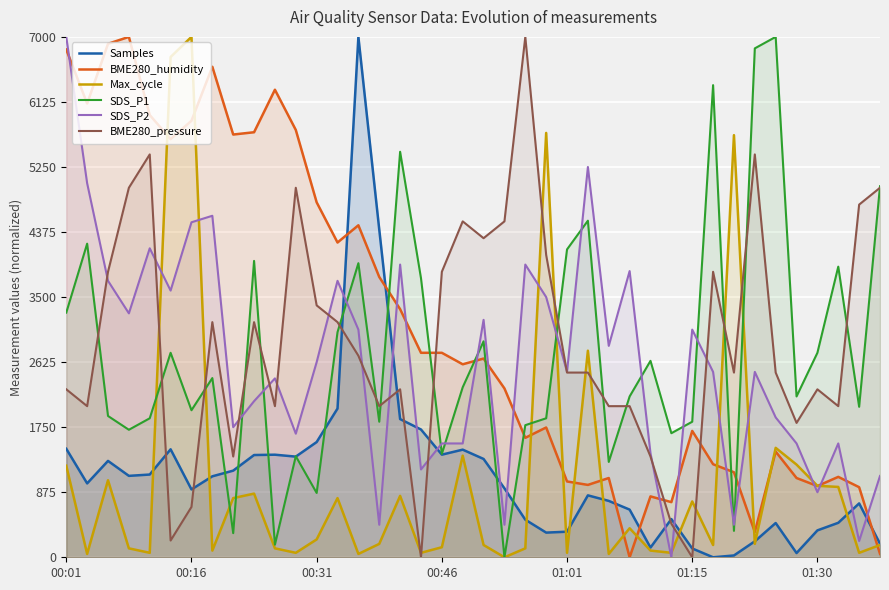

How many distinct data groups are displayed?

6